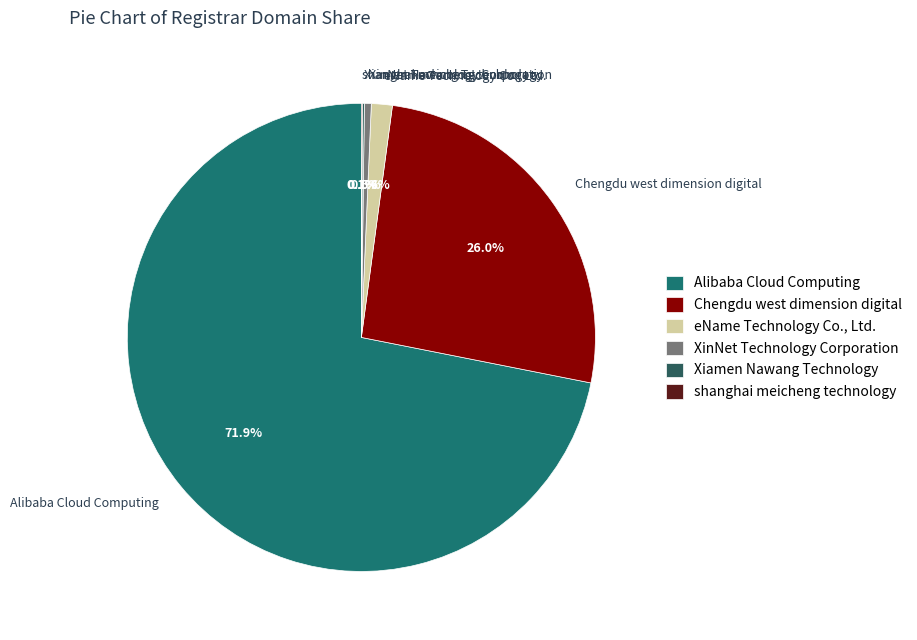

To the nearest percent, what is the difference between the largest and smallest slice percentages?

72%